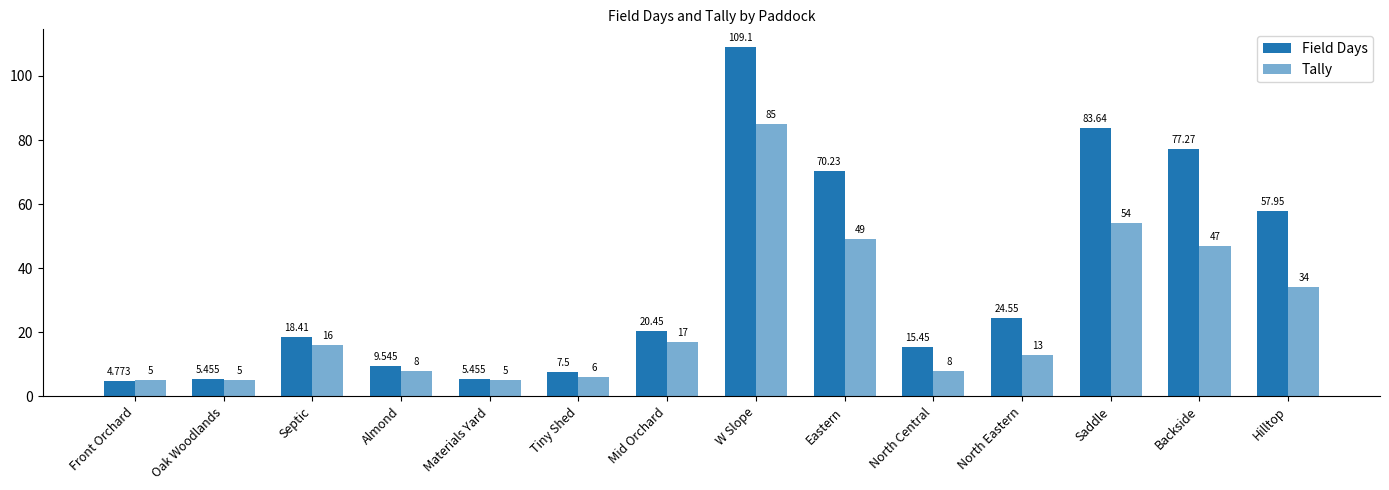

What is the label of the 12th bar from the right?

Septic